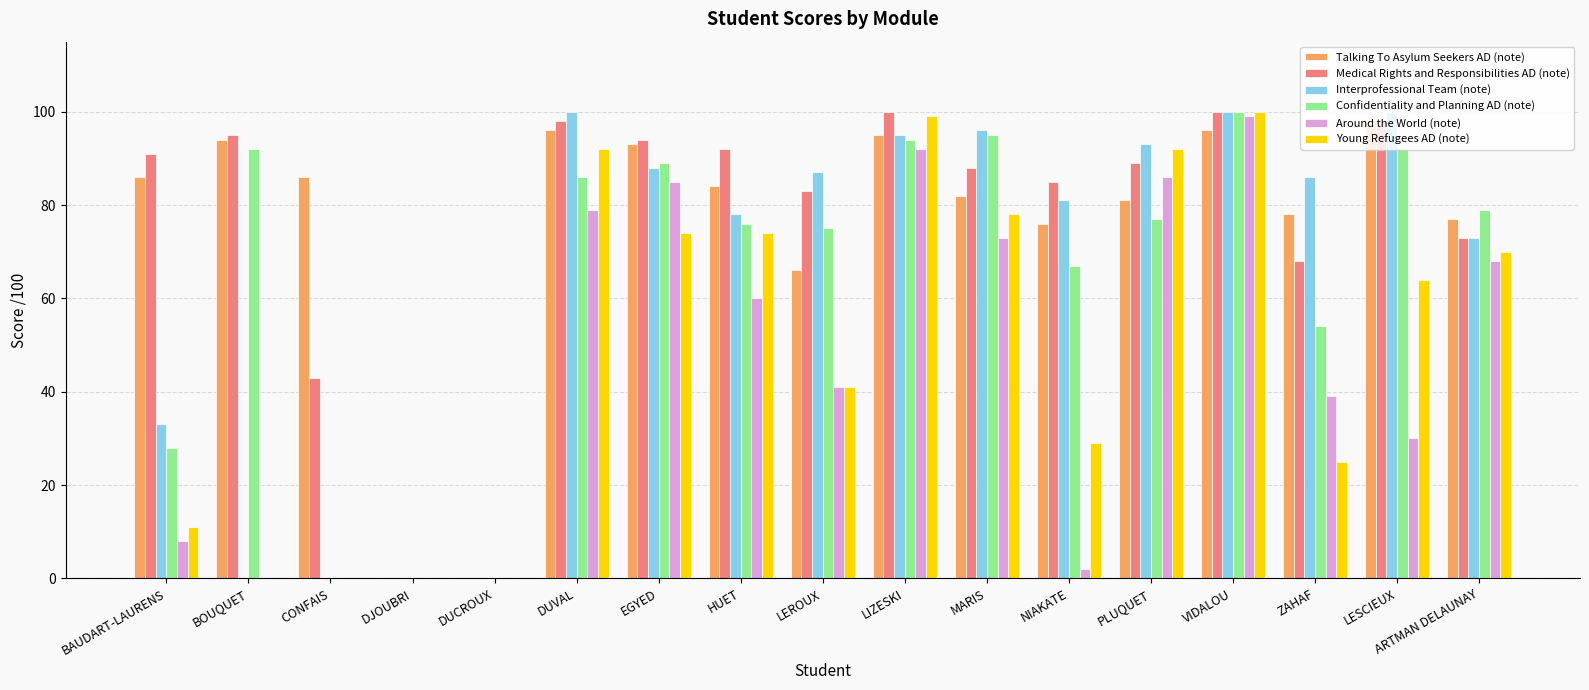

Which series changed the most between CONFAIS and PLUQUET?

Interprofessional Team (note)